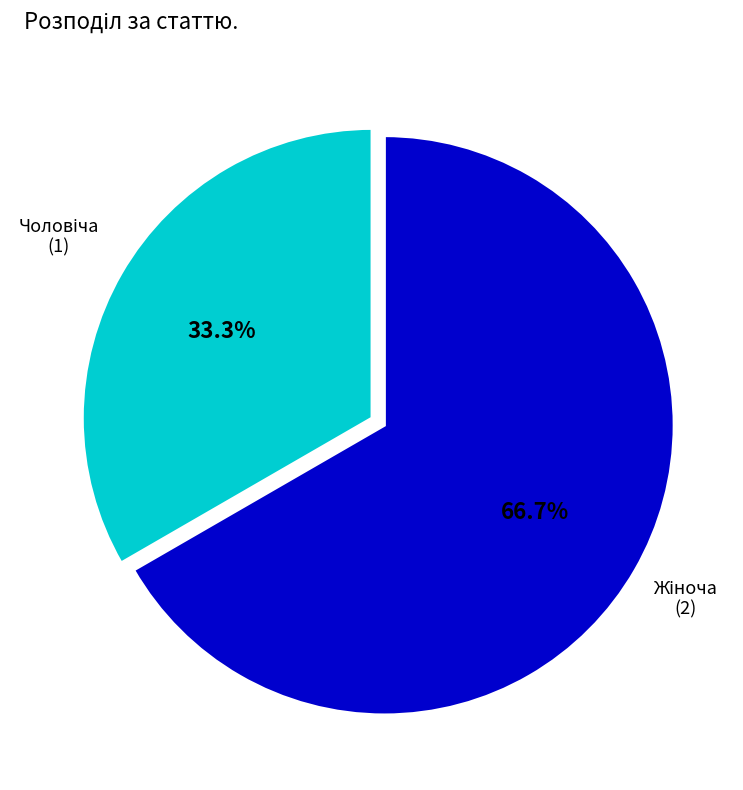

Is there a majority slice in this chart?

Yes